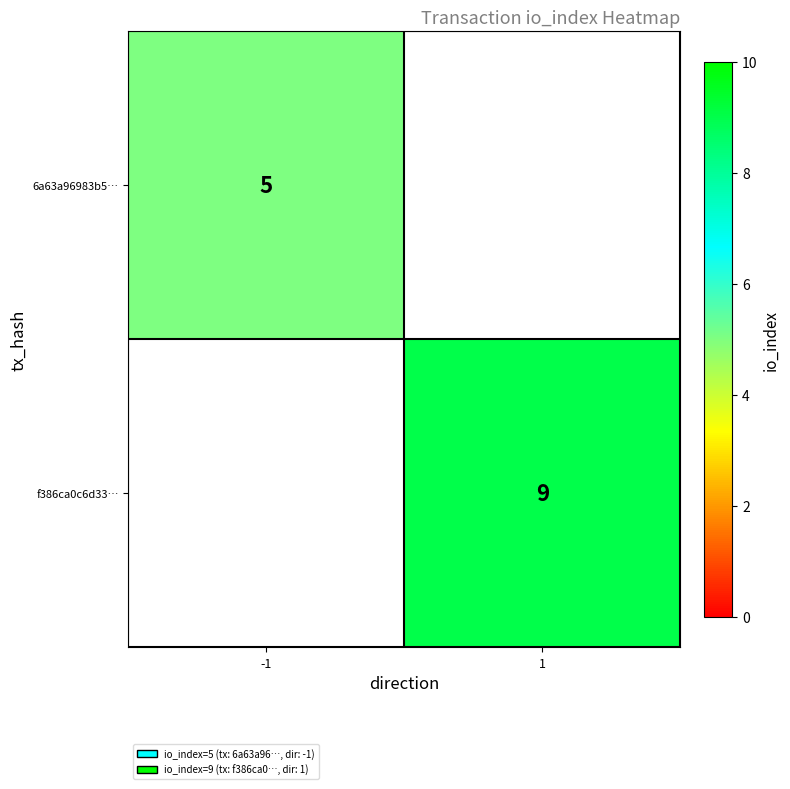

Is the value of 6a63a96983b5… at -1 greater than the value of f386ca0c6d33… at 1?

No